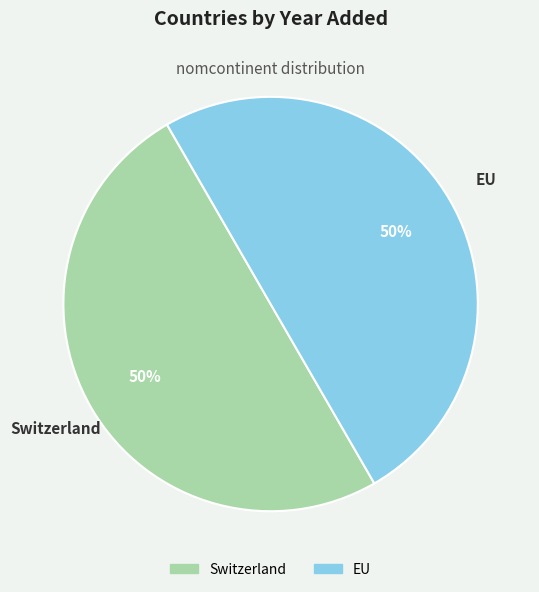

What is the ratio of the value at Switzerland to the value at EU?

1.0